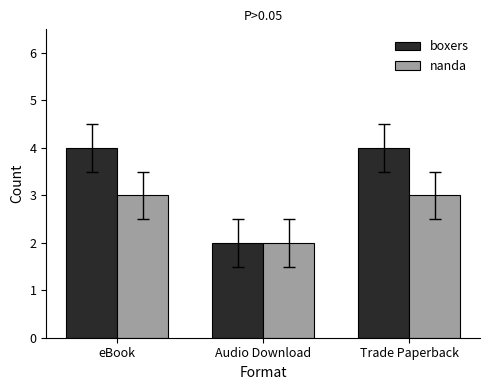

The nanda series shows 3 at eBook. True or false?

True